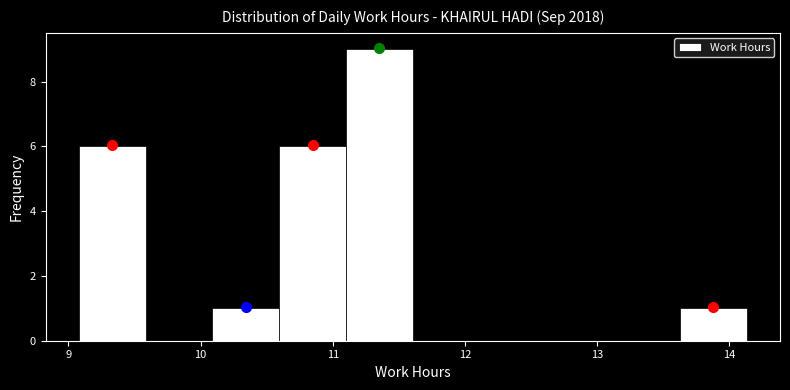

What is the height of the bar covering 11.1 to 11.6 on the x-axis? Neither the bar edges nor the heights are printed on the chart, so give them approximately, as read against the axes.

9